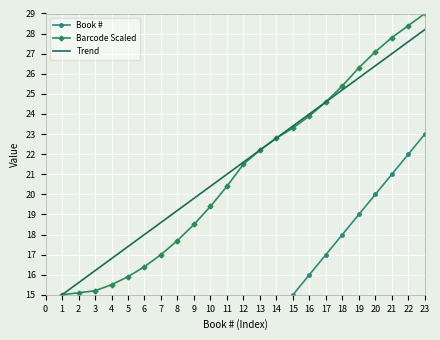

What is the maximum value for Trend?

28.2